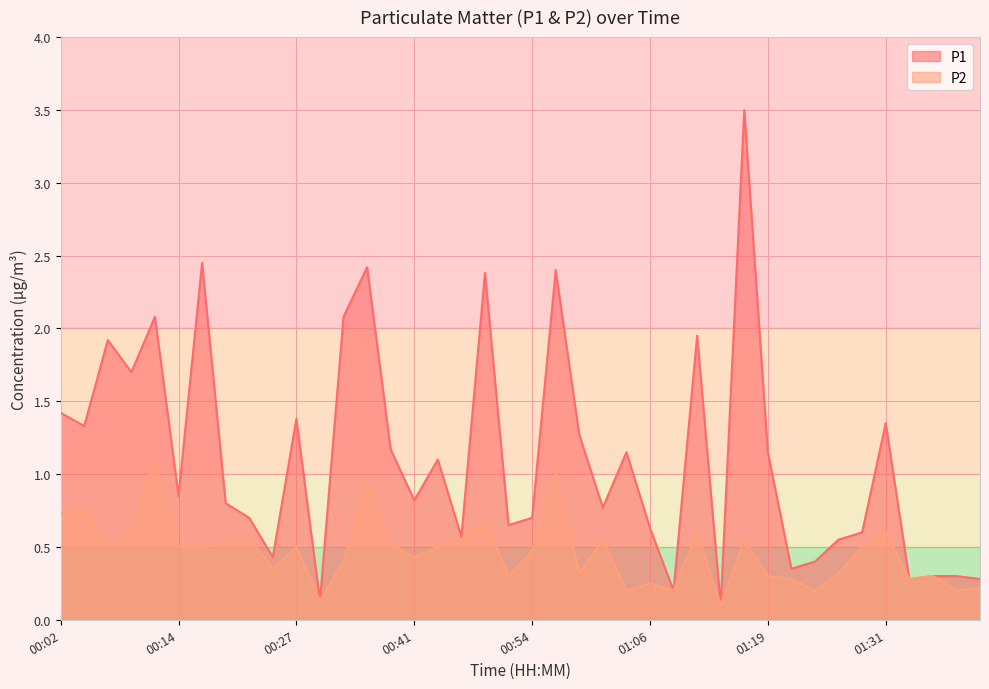

How many interior local valleys does the P2 series have?

12